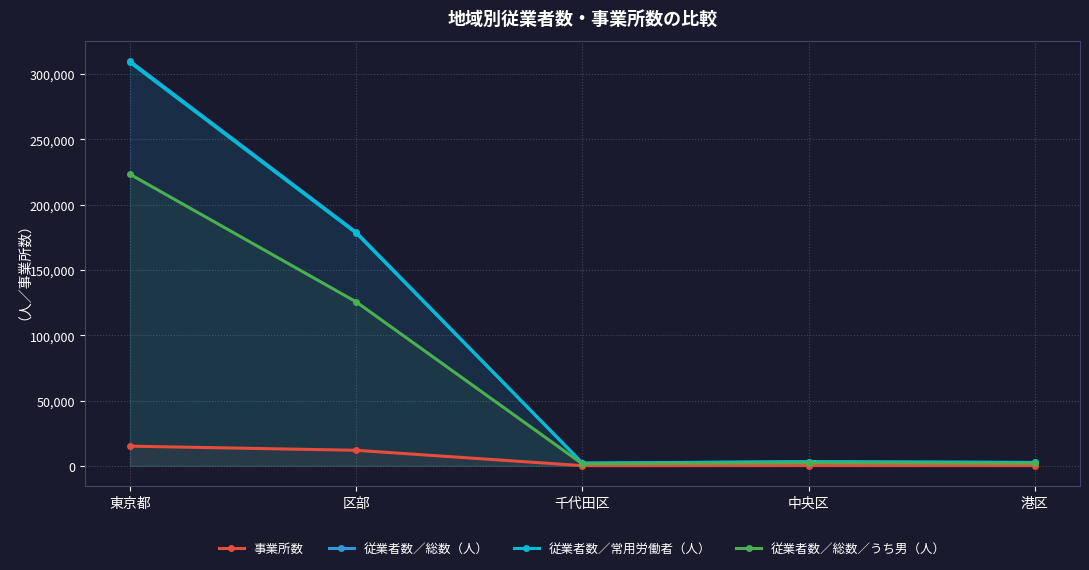

The value of 事業所数 at 千代田区 is 232. True or false?

False